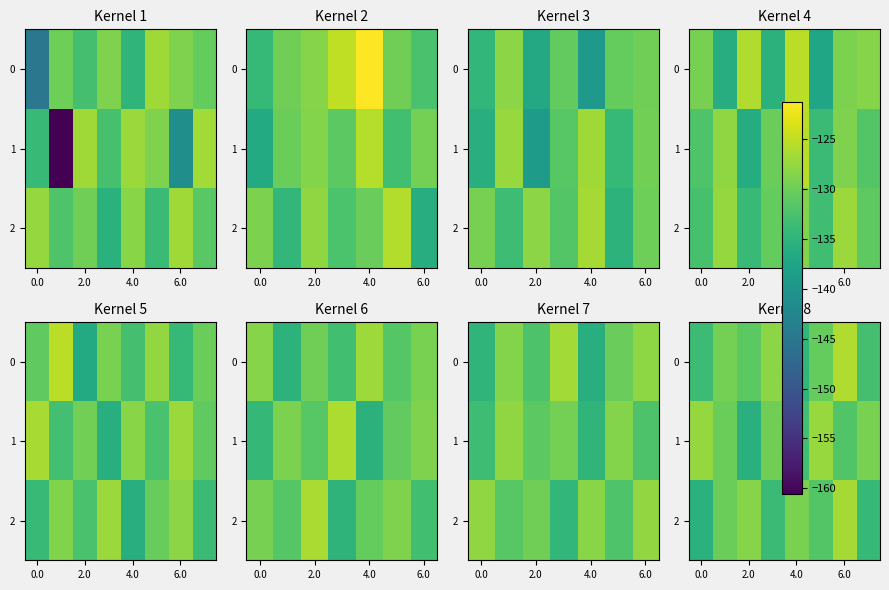

What is the total value across all series at 5?

-389.6